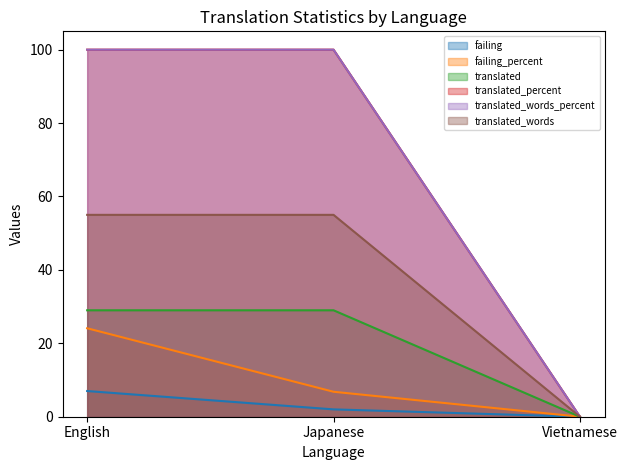

What is the sum of the failing values at English and Japanese?

9.0